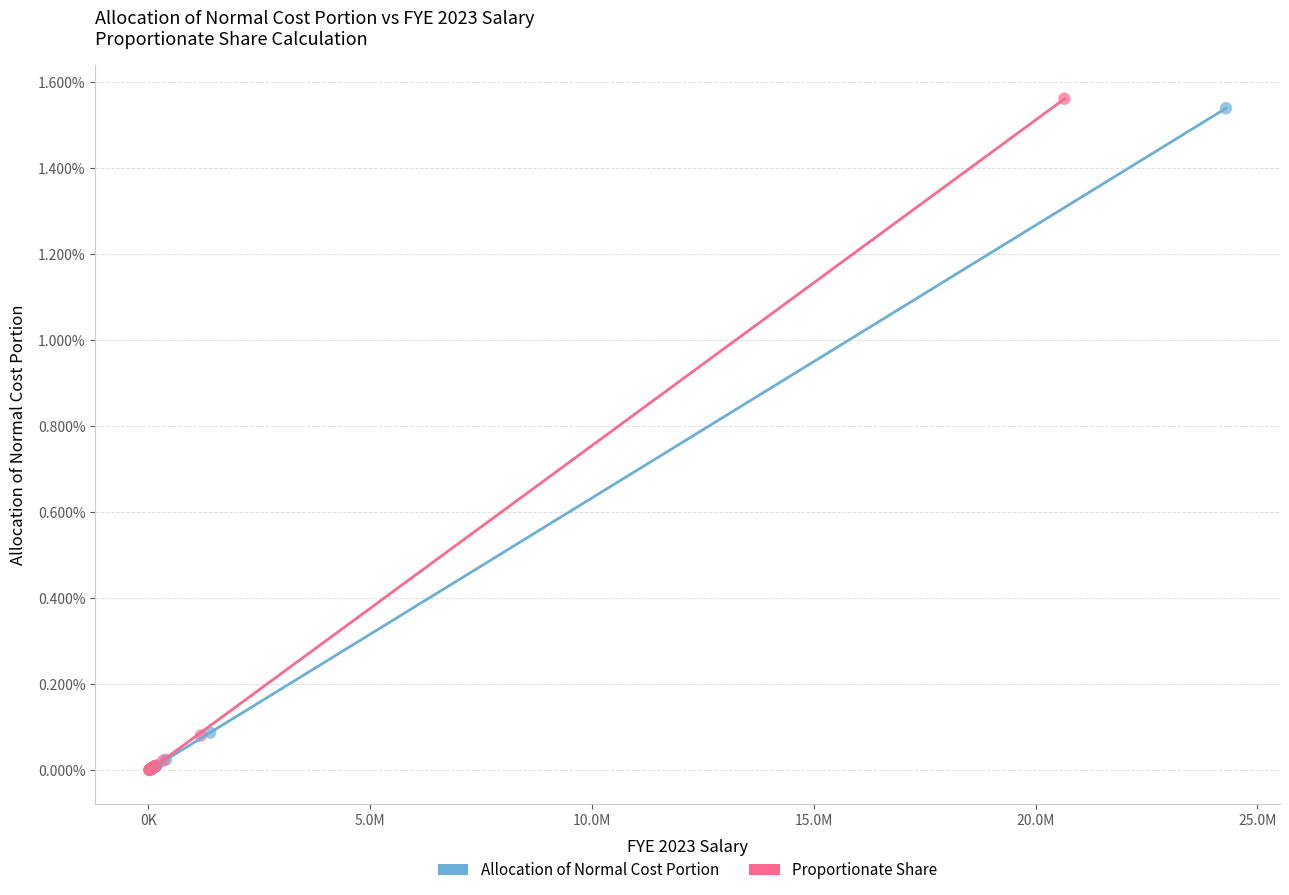

What are all the series names shown in the legend?

Allocation of Normal Cost Portion, Proportionate Share